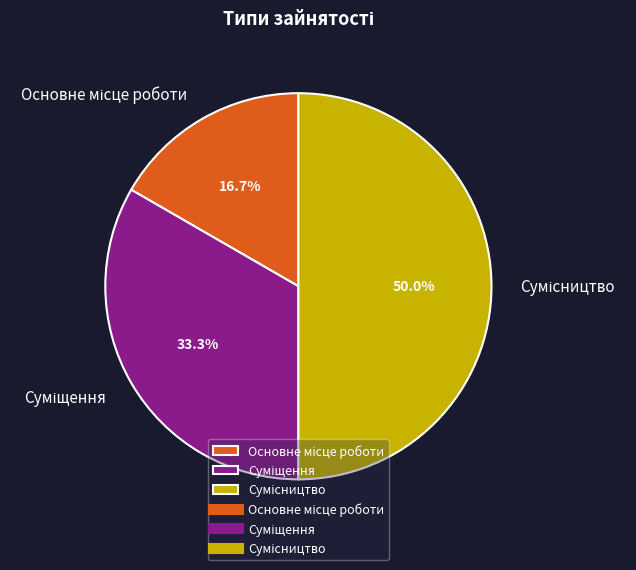

What is the ratio of the value at Основне місце роботи to the value at Суміщення?

0.5